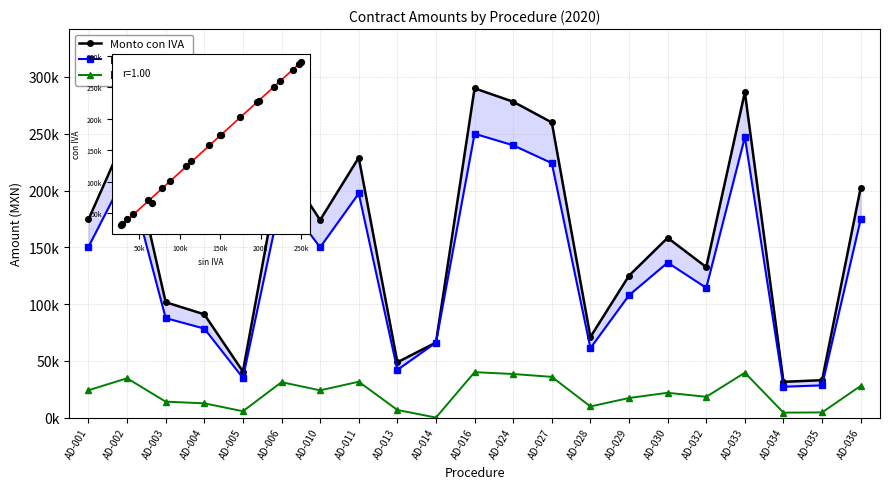

What are all the series names shown in the legend?

Monto con IVA, Monto sin IVA, IVA (diferencia)